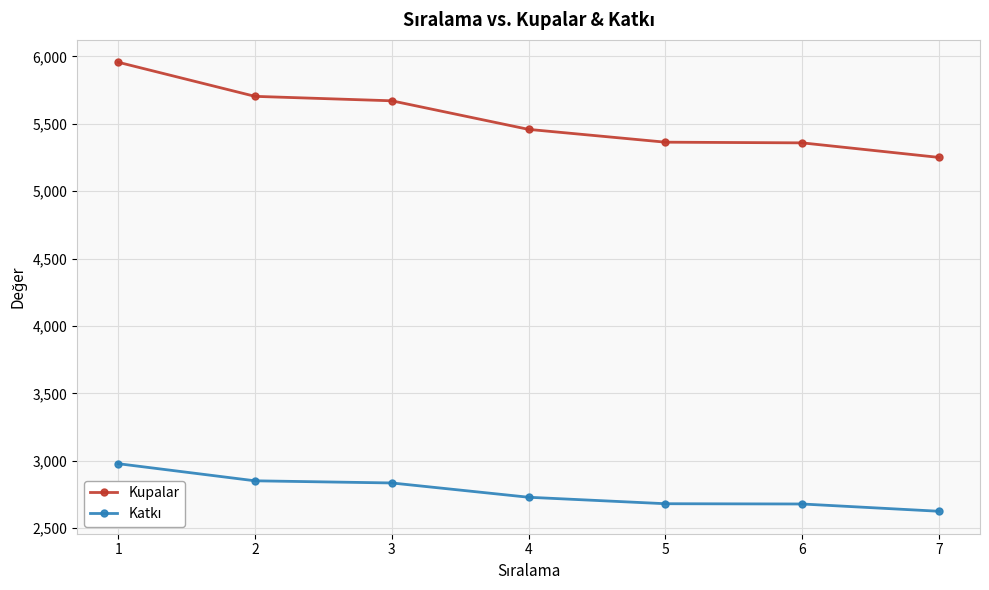

What is the value of the Kupalar point at the 1st from the left?

5956